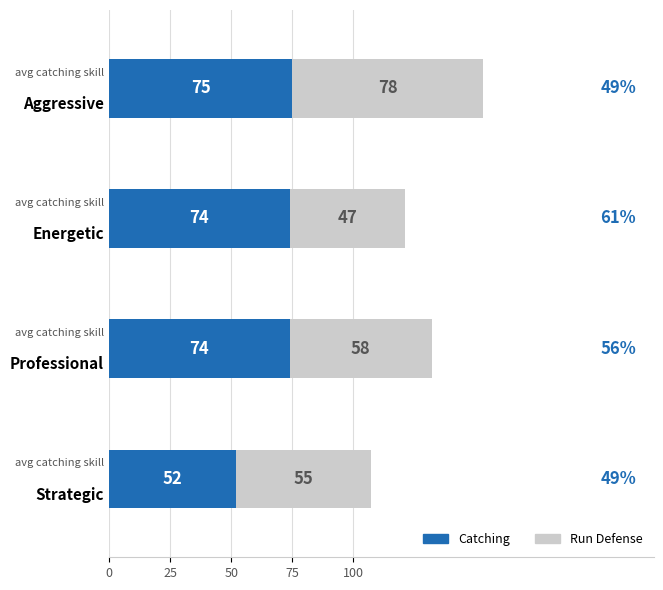

What is the lowest value of the Catching series?

52